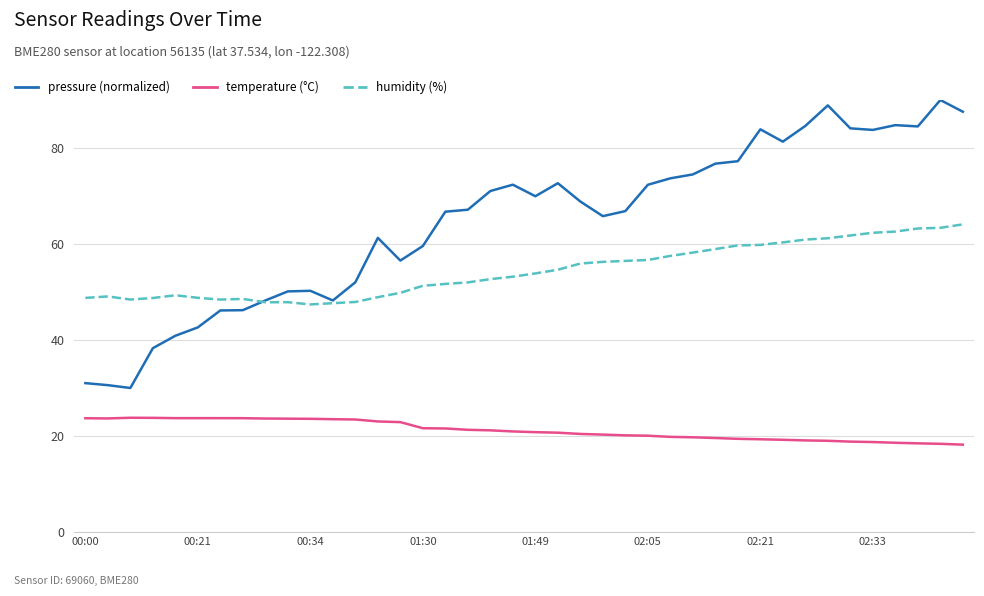

True or false: humidity (%) has more than 2 points higher than both neighbors.

True